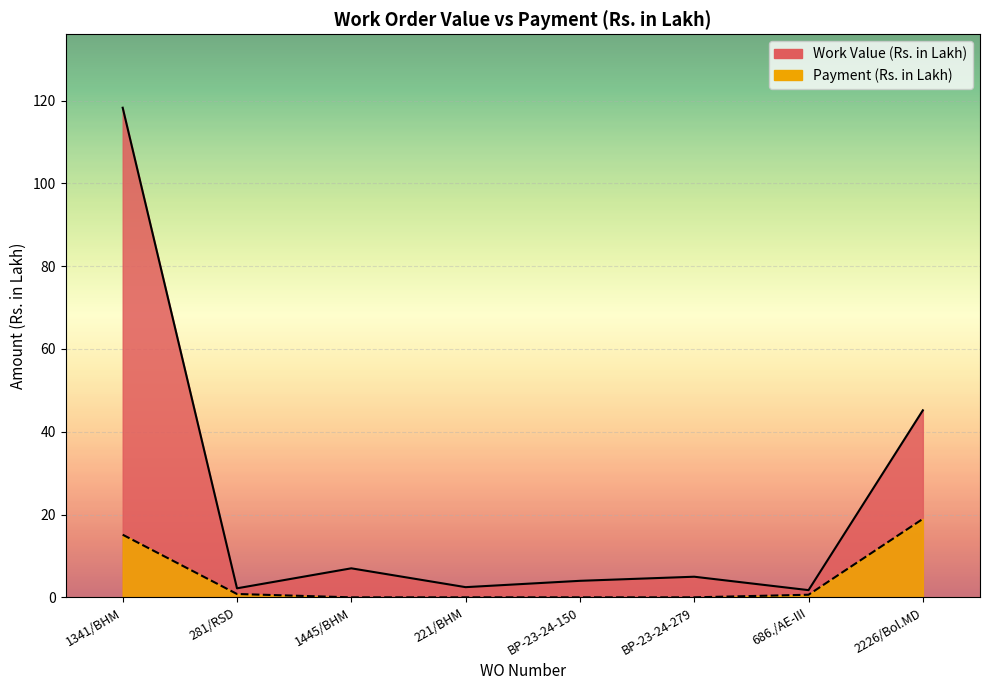

What is the value of the Payment (Rs. in Lakh) point at the 2nd from the left?

0.8